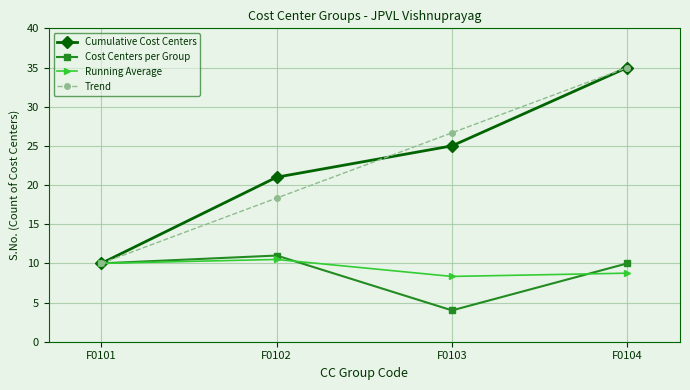

Is the value of Running Average at F0103 greater than the value of Cost Centers per Group at F0103?

Yes